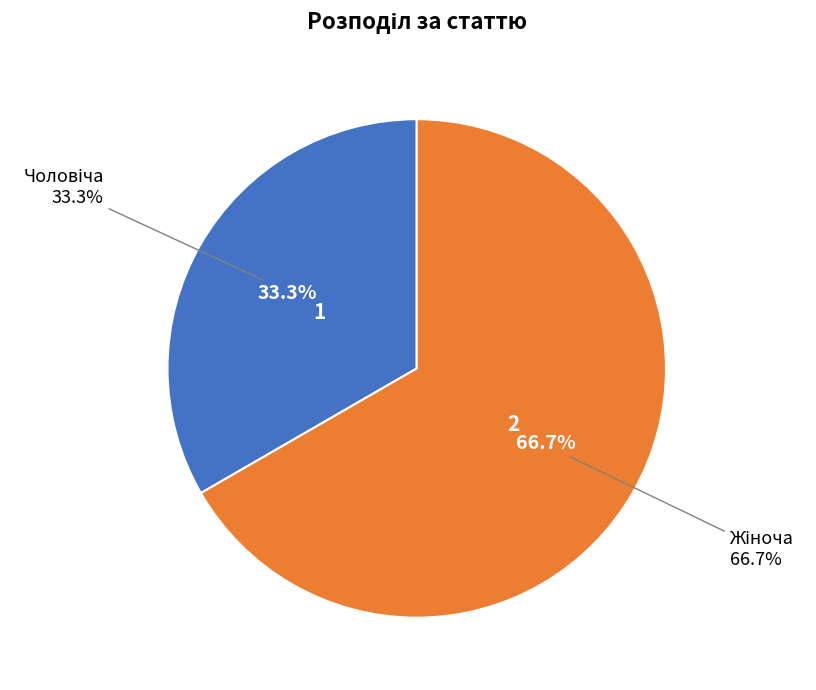

Which slice is the largest?

Жіноча